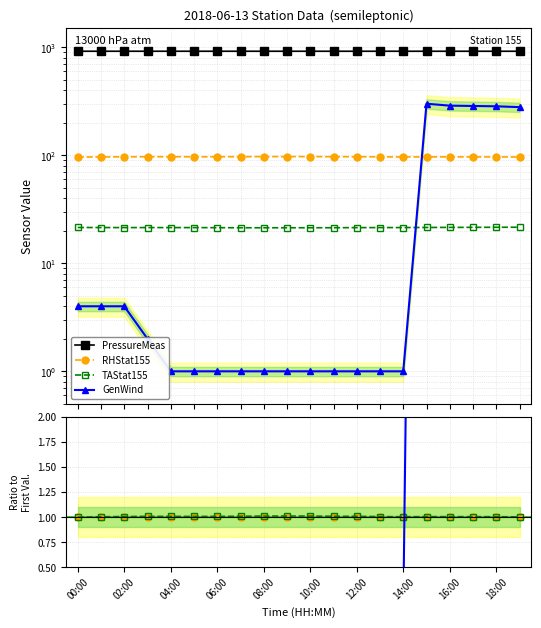

How many lines are shown in the chart?

4